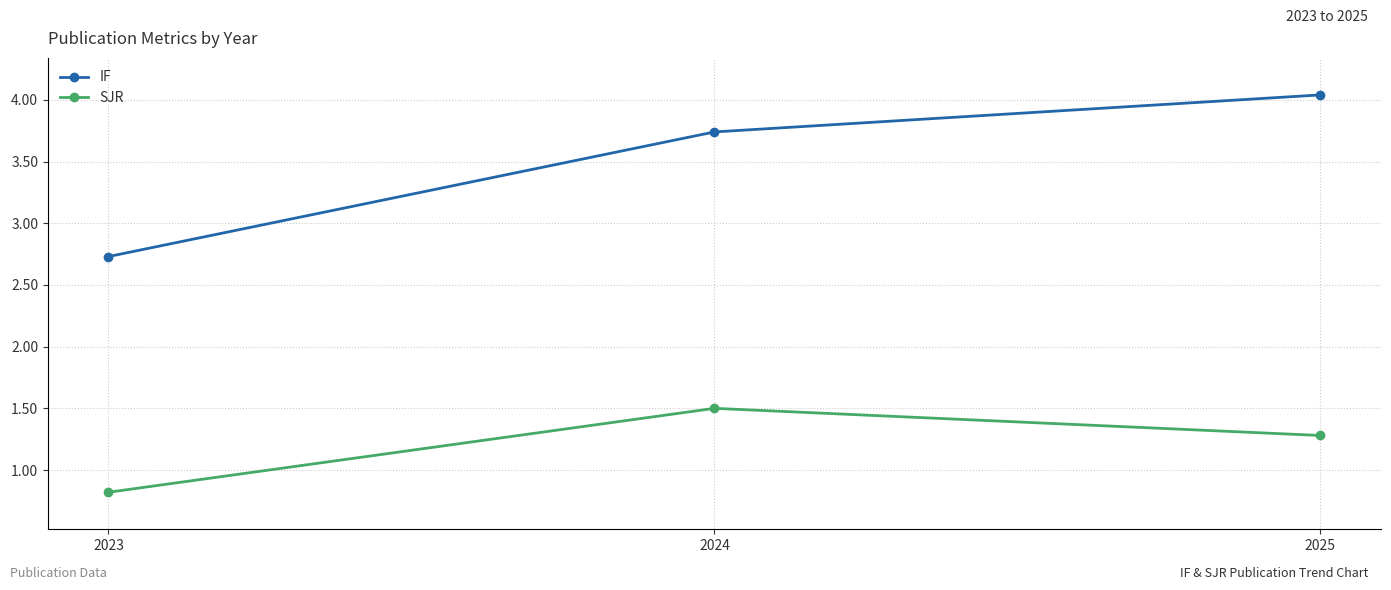

Rank the categories by SJR value from highest to lowest.

2024, 2025, 2023